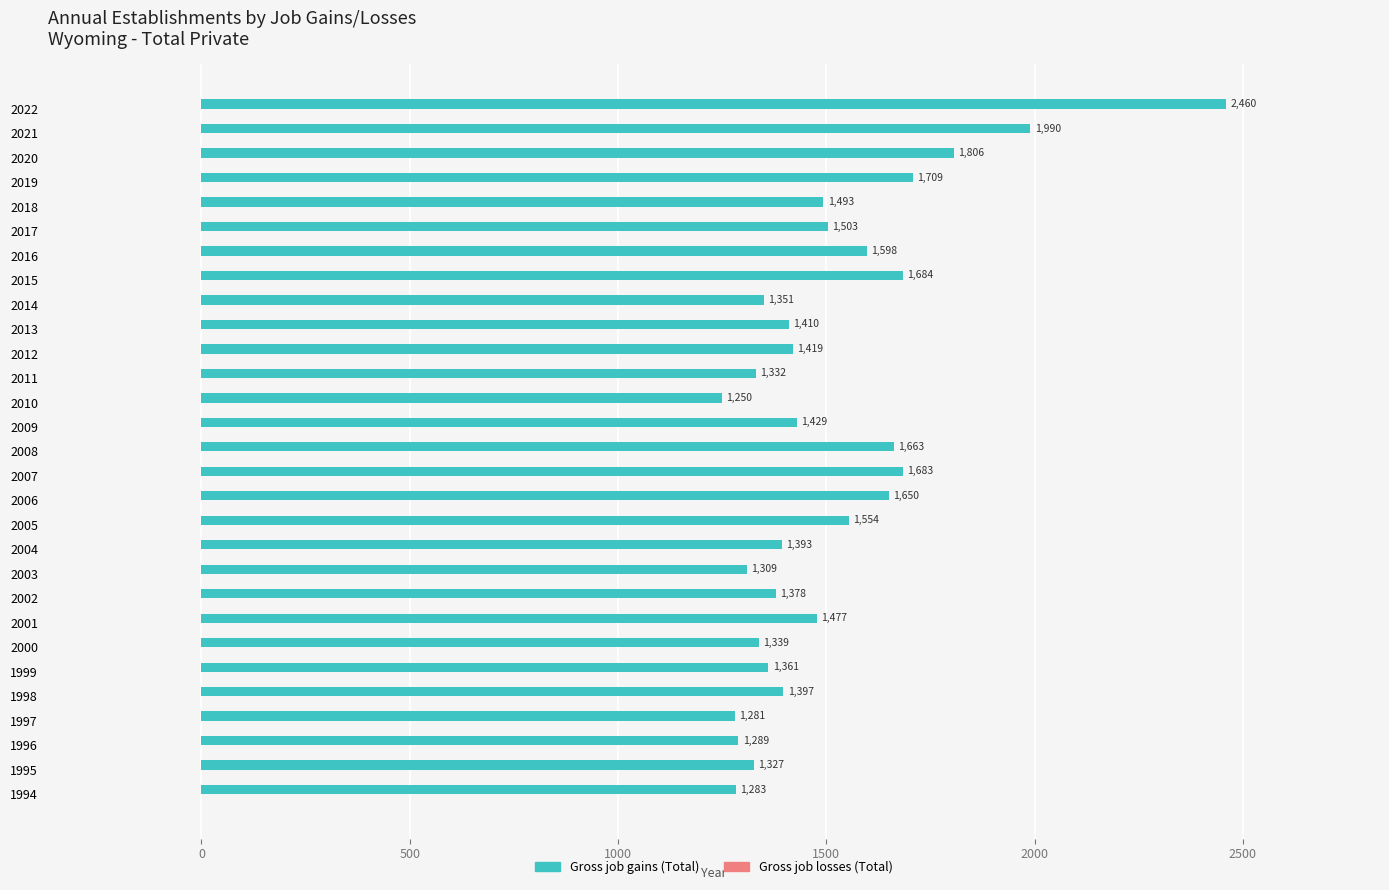

List the labels in order of value, largest first.

2022, 2021, 2020, 2019, 2015, 2007, 2008, 2006, 2016, 2005, 2017, 2018, 2001, 2009, 2012, 2013, 1998, 2004, 2002, 1999, 2014, 2000, 2011, 1995, 2003, 1996, 1994, 1997, 2010